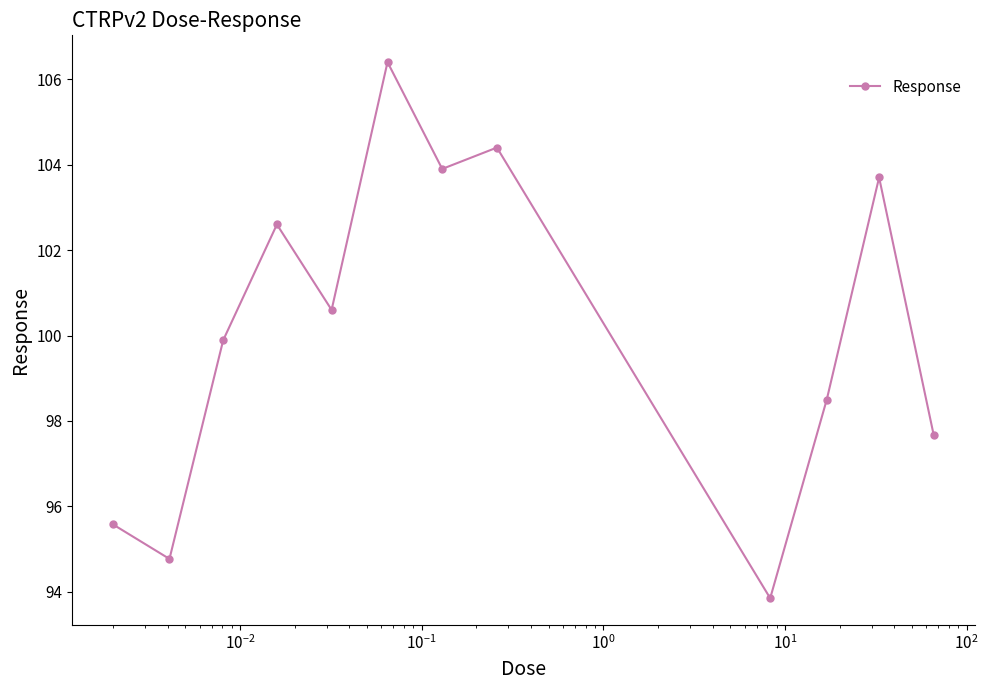

What is the value of the 3rd point from the left?

99.9